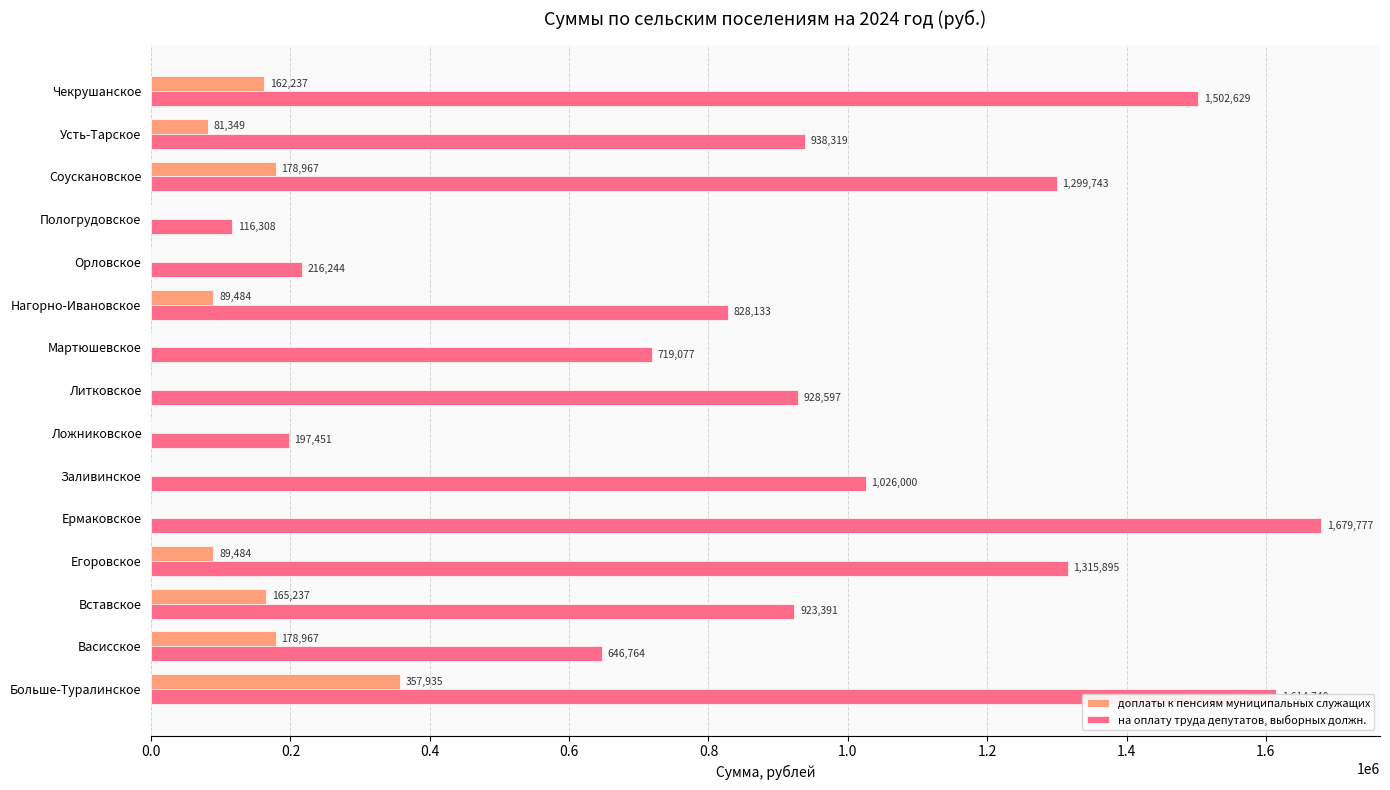

Is it true that доплаты к пенсиям муниципальных служащих equals 162237.1 at Чекрушанское?

True